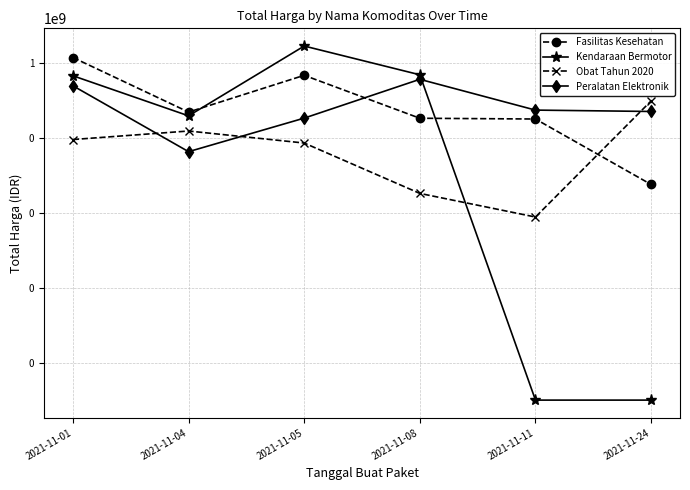

Reading right to left, list all the values displayed in this chart.

Fasilitas Kesehatan: 577875	32441200	34000000	477600000	49730040	1425867900
Kendaraan Bermotor: 1	1	493000000	2892122000	39440000	464002100
Obat Tahun 2020: 98772570	78000	333600	7401240	15513960	9180000
Peralatan Elektronik: 51601000	56152800	373404000	34292000	4350000	250350000